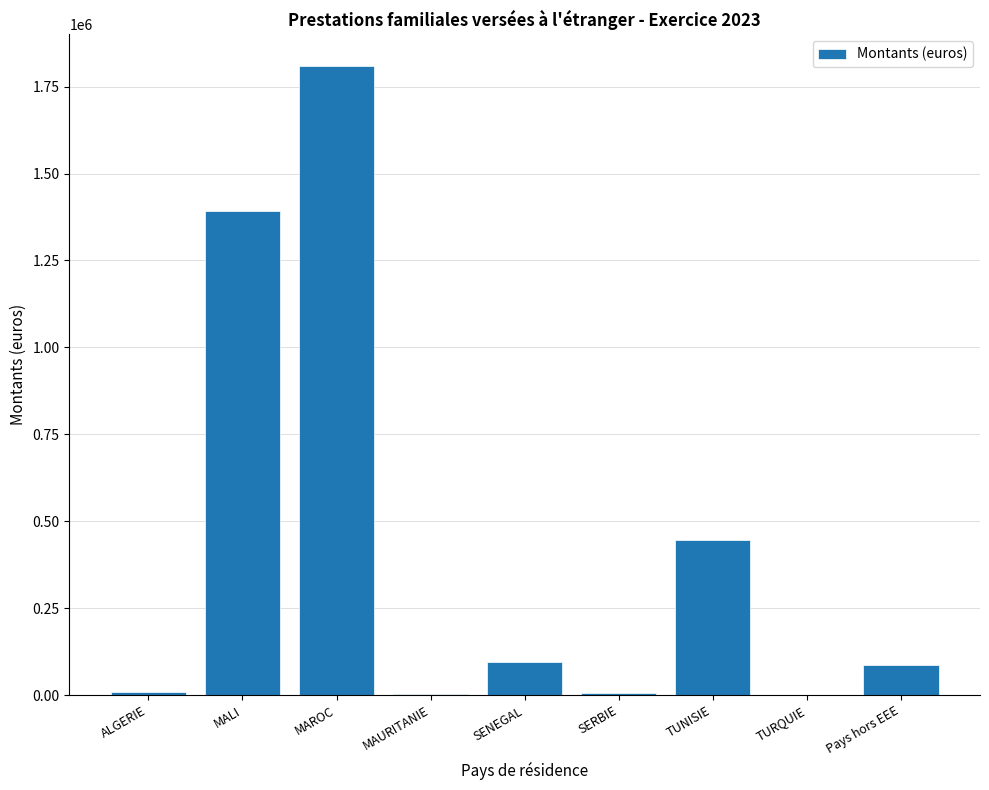

Between Pays hors EEE and SERBIE, which is larger?

Pays hors EEE